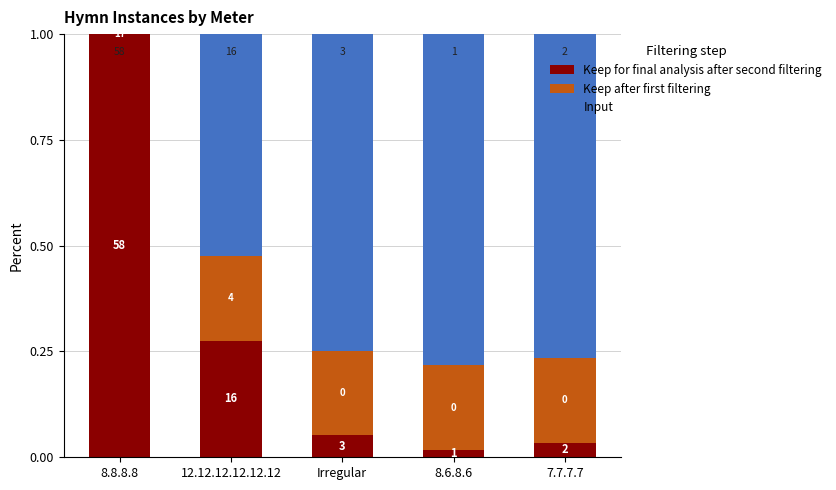

Are the bars grouped side by side (vs. stacked)?

No